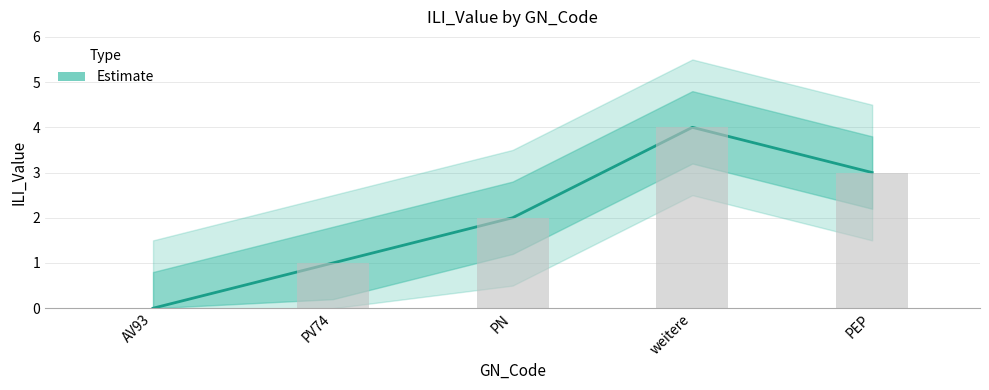

What is the change in value from AV93 to PV74?

+1